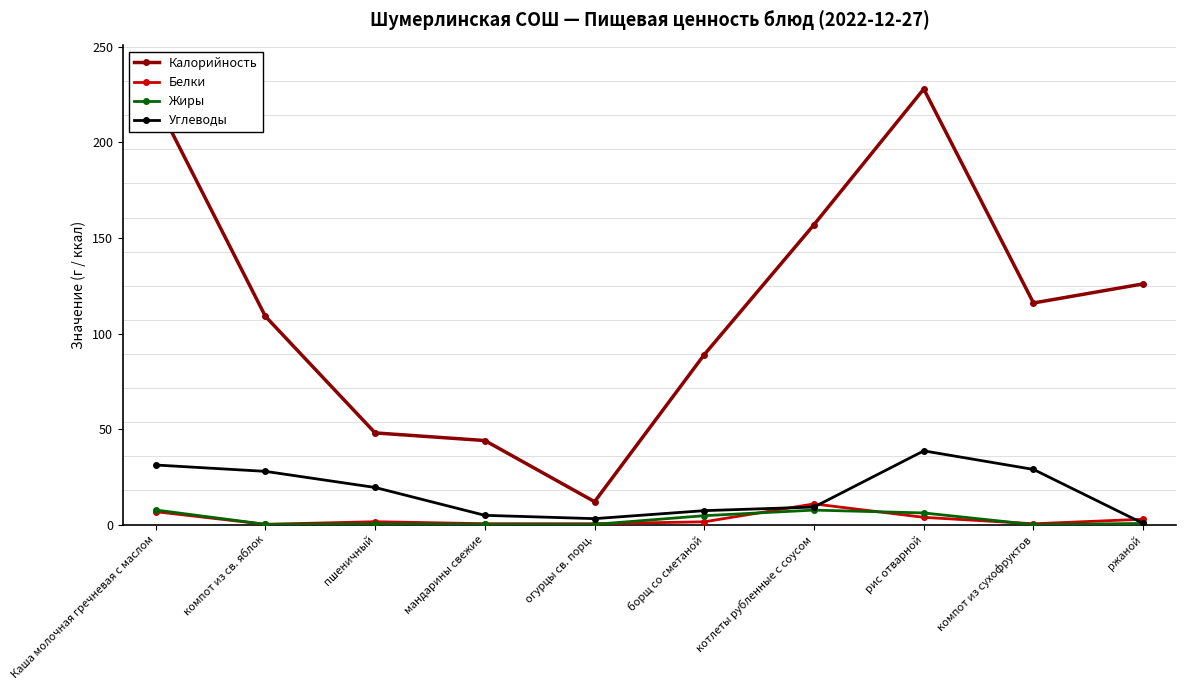

After their last crossing, which series has the higher values: Белки or Жиры?

Белки